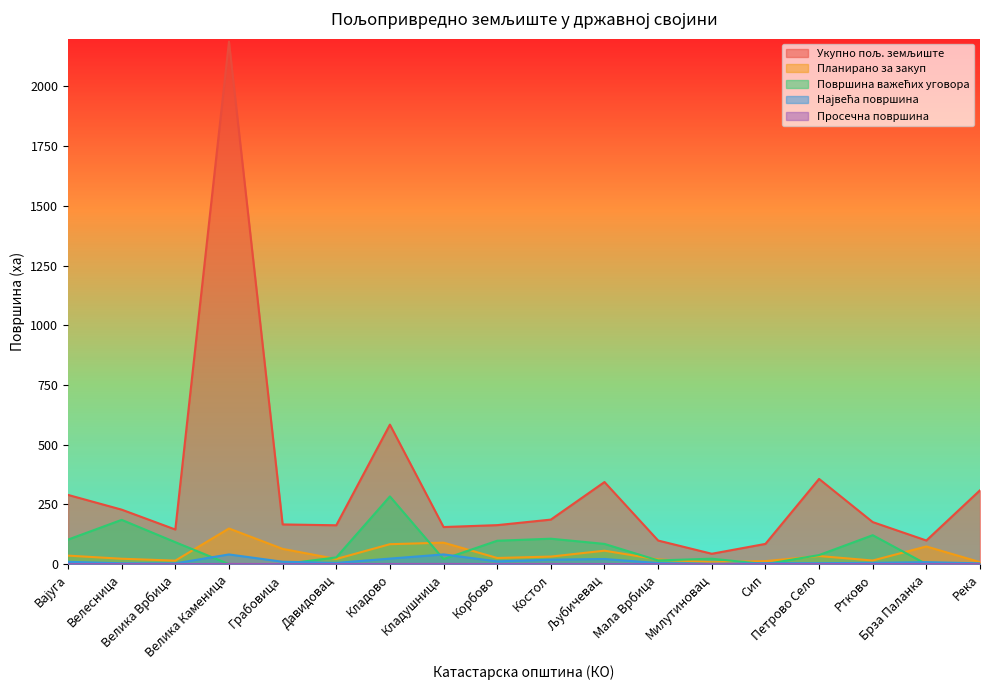

What is the total value across all series at Вајуга?

438.4